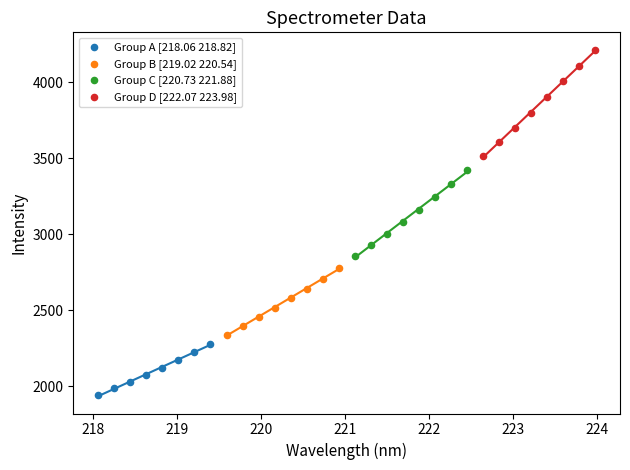

Which series has the widest spread of Y values?

Group D [222.07 223.98]